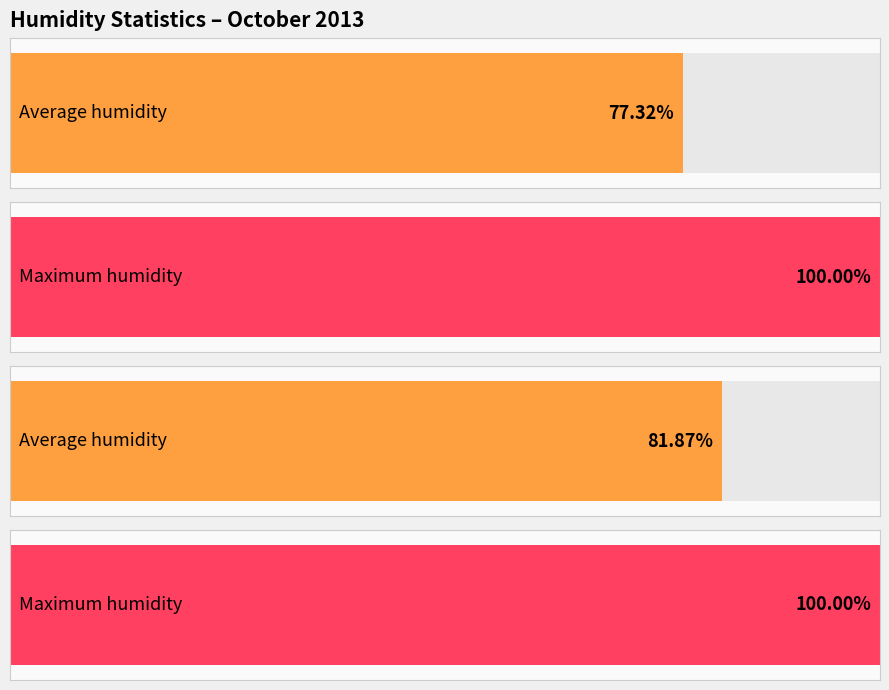

Which series changed the most between 00:00 and 05:00?

Average humidity